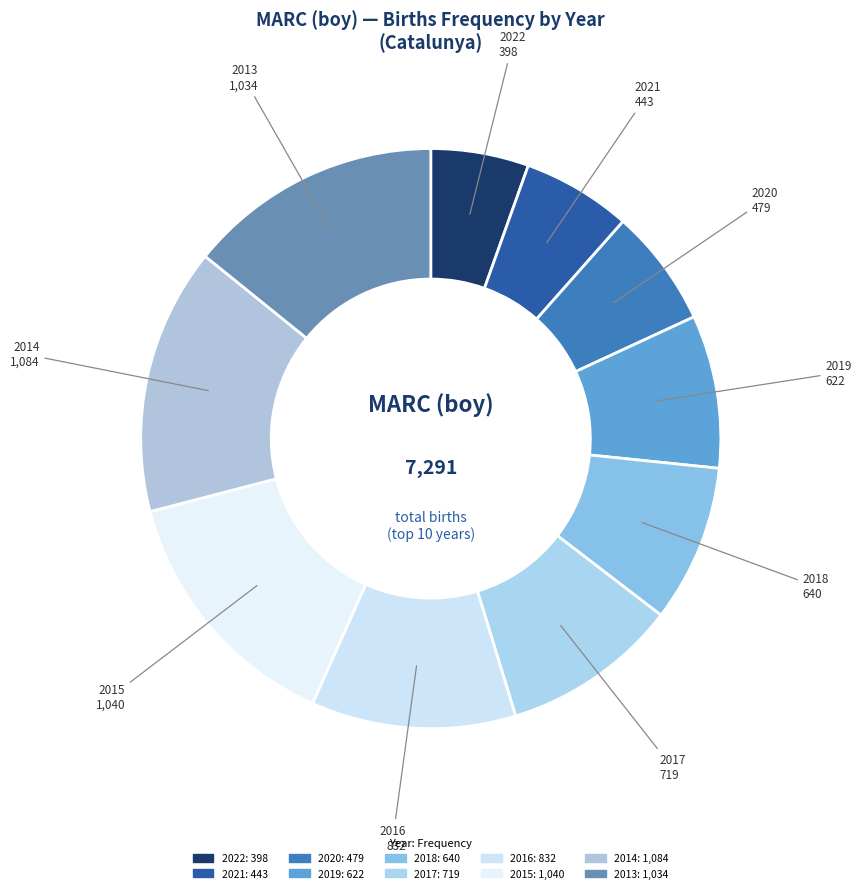

Between 2017 and 2022, which is larger?

2017